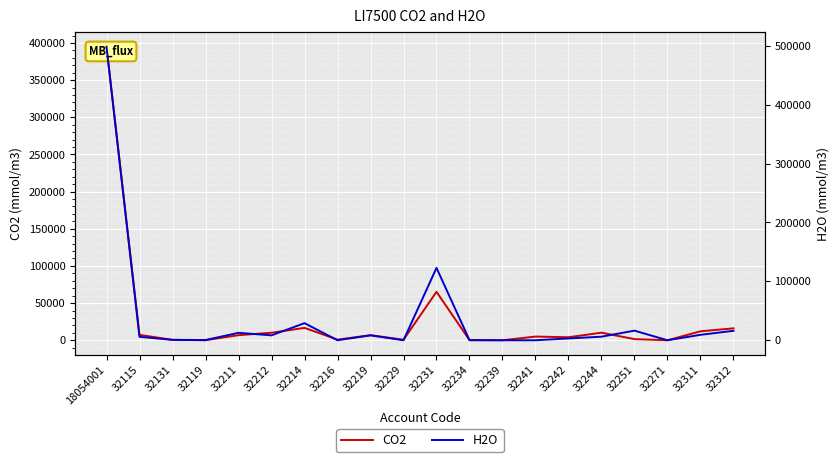

Which series changed the most between 18054001 and 32234?

H2O